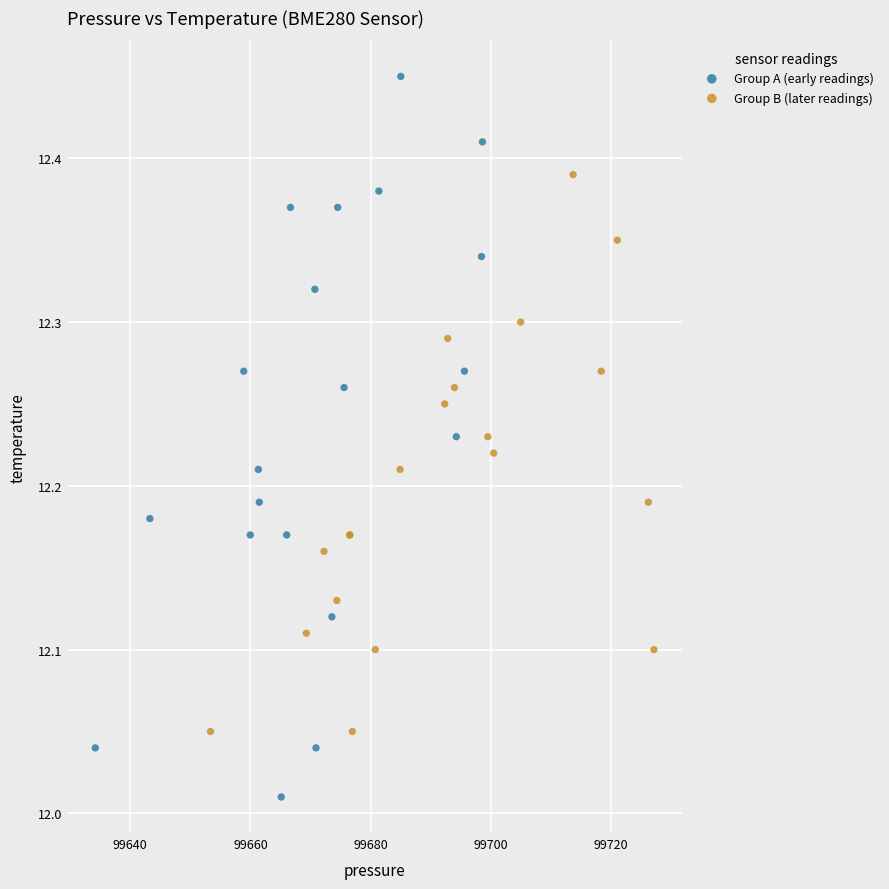

Which series has the largest Y range (max minus min)?

Group A (early readings)